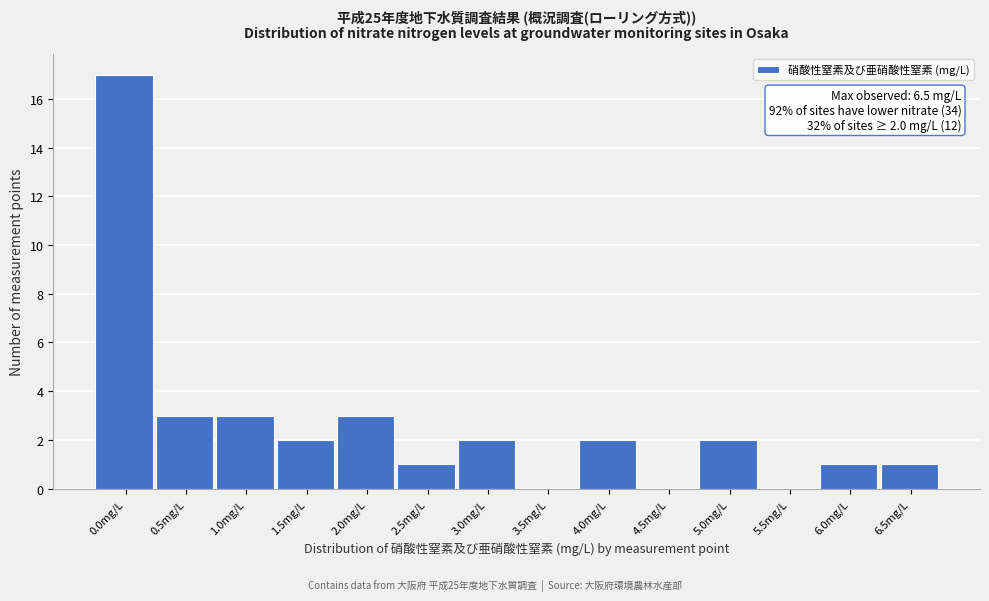

Reading left to right, extract all data points from this chart.

0.0mg/L=17	0.5mg/L=3	1.0mg/L=3	1.5mg/L=2	2.0mg/L=3	2.5mg/L=1	3.0mg/L=2	3.5mg/L=0	4.0mg/L=2	4.5mg/L=0	5.0mg/L=2	5.5mg/L=0	6.0mg/L=1	6.5mg/L=1